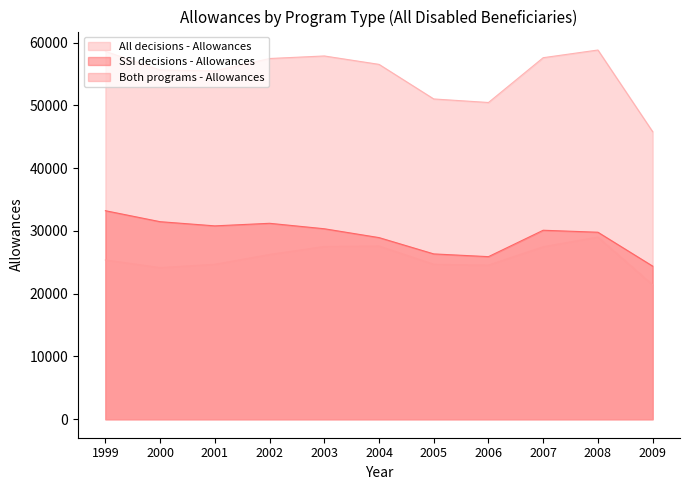

In Both programs - Allowances, how many points are lower than both neighbors (excluding endpoints)?

2